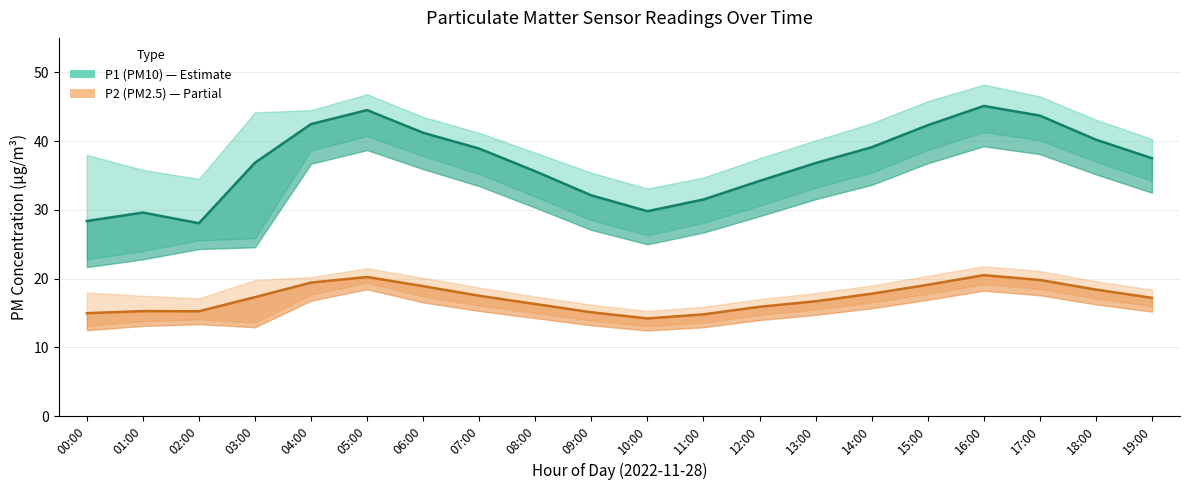

Rank the categories by P1 (PM10) value from lowest to highest.

02:00, 00:00, 01:00, 10:00, 11:00, 09:00, 12:00, 08:00, 13:00, 03:00, 19:00, 07:00, 14:00, 18:00, 06:00, 15:00, 04:00, 17:00, 05:00, 16:00